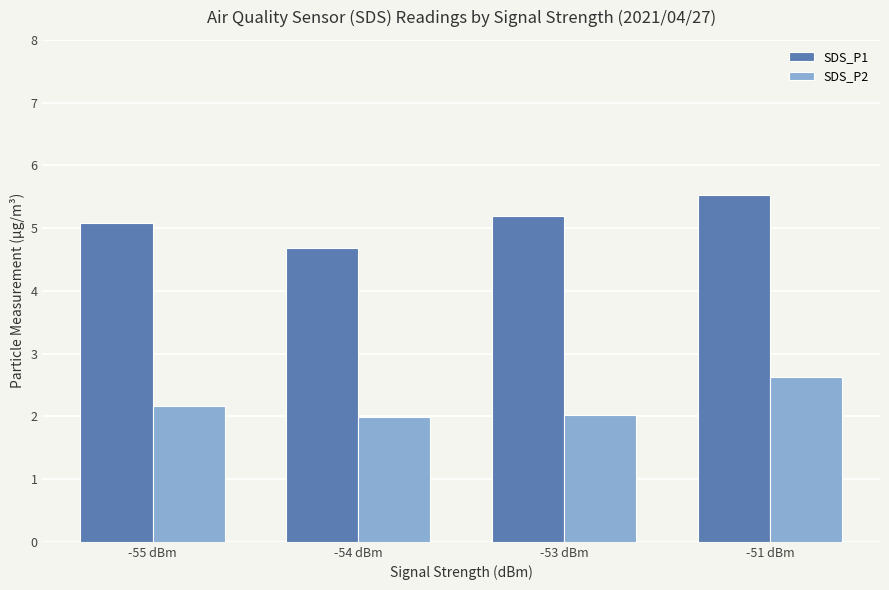

Is the value of SDS_P1 at -51 dBm greater than the value of SDS_P2 at -55 dBm?

Yes